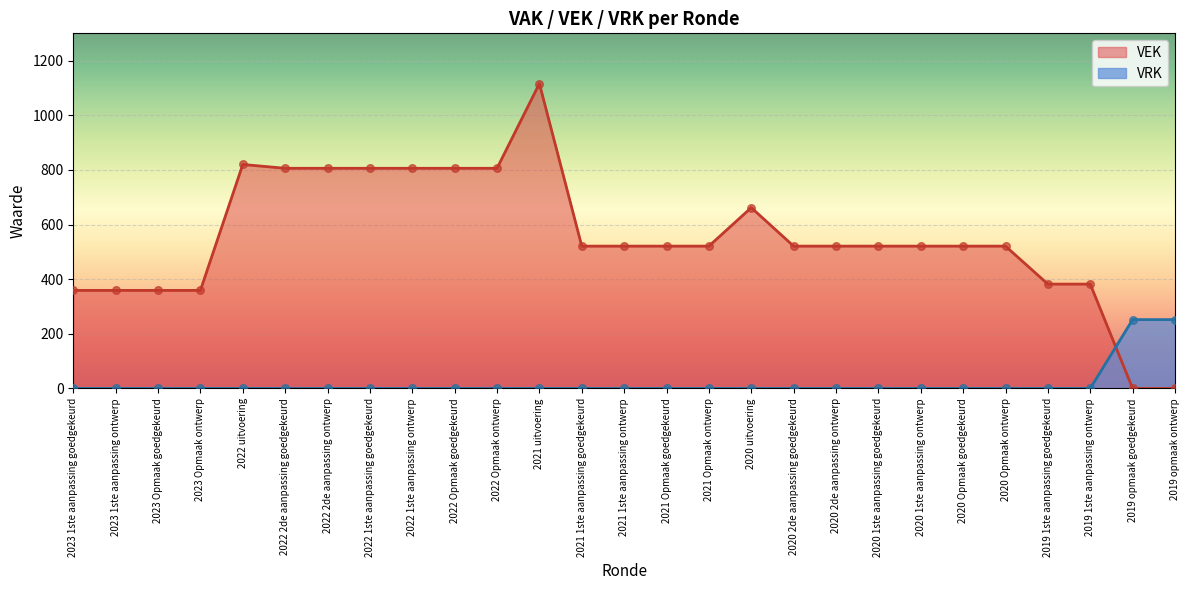

Is the value of VEK at 2021 uitvoering greater than the value of VRK at 2019 1ste aanpassing ontwerp?

Yes